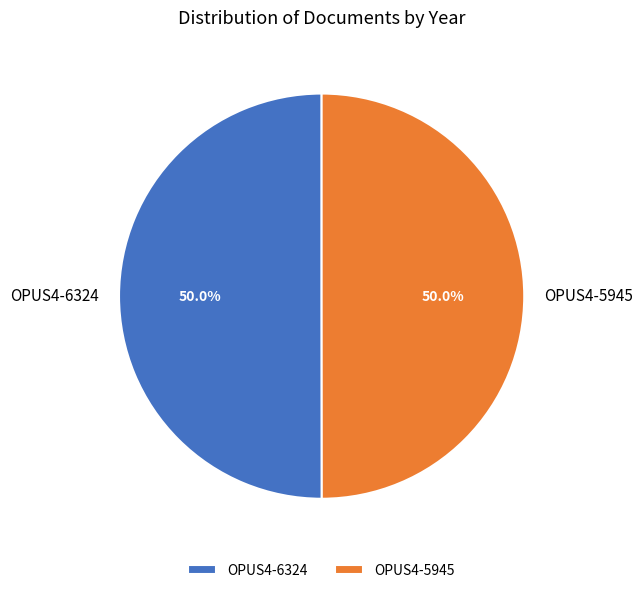

Count the number of slices in the pie.

2